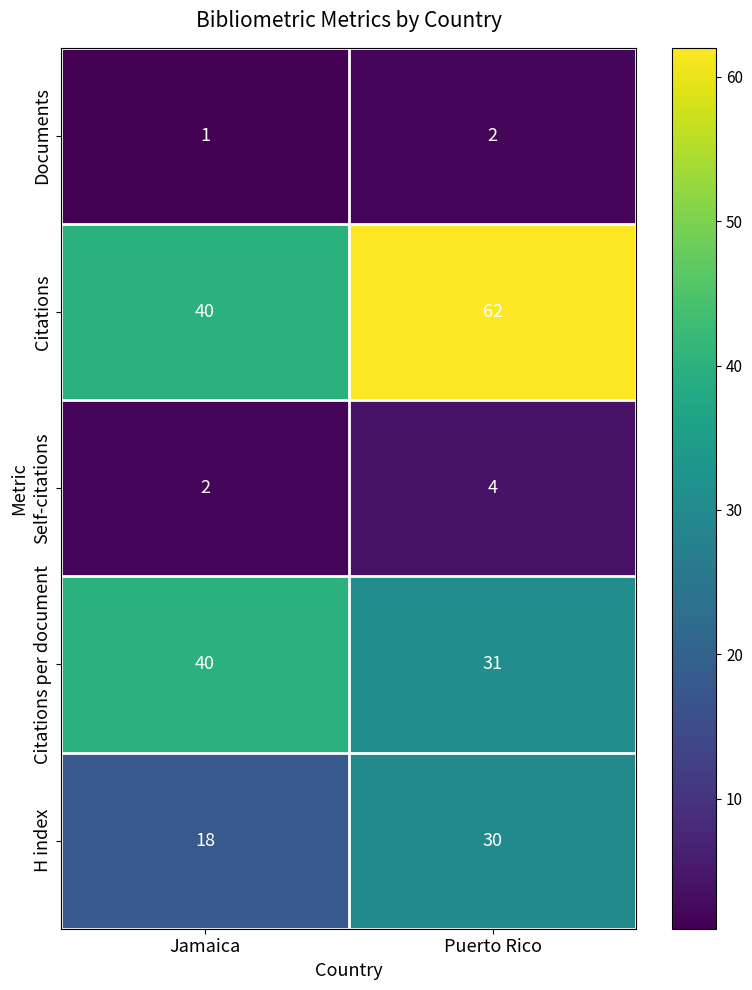

At which category does the chart reach its minimum across all series?

Jamaica